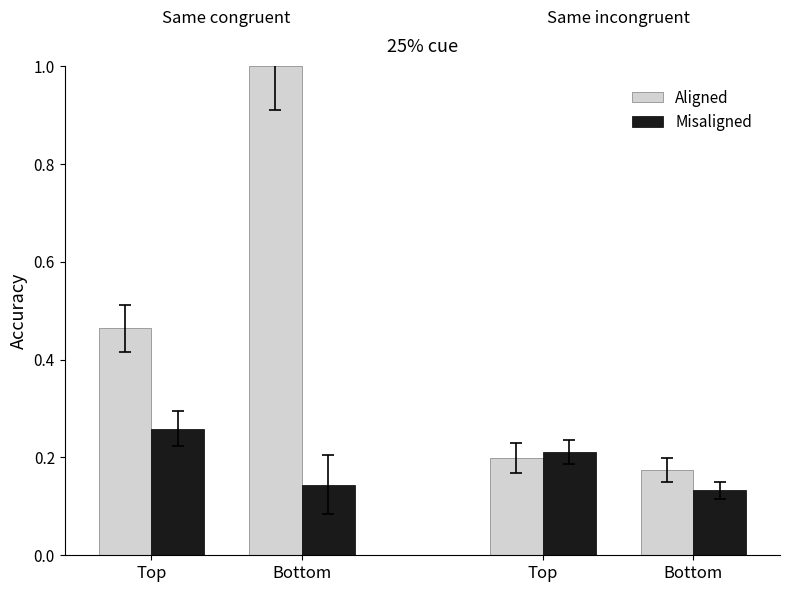

Which series has the largest range (max minus min)?

Aligned